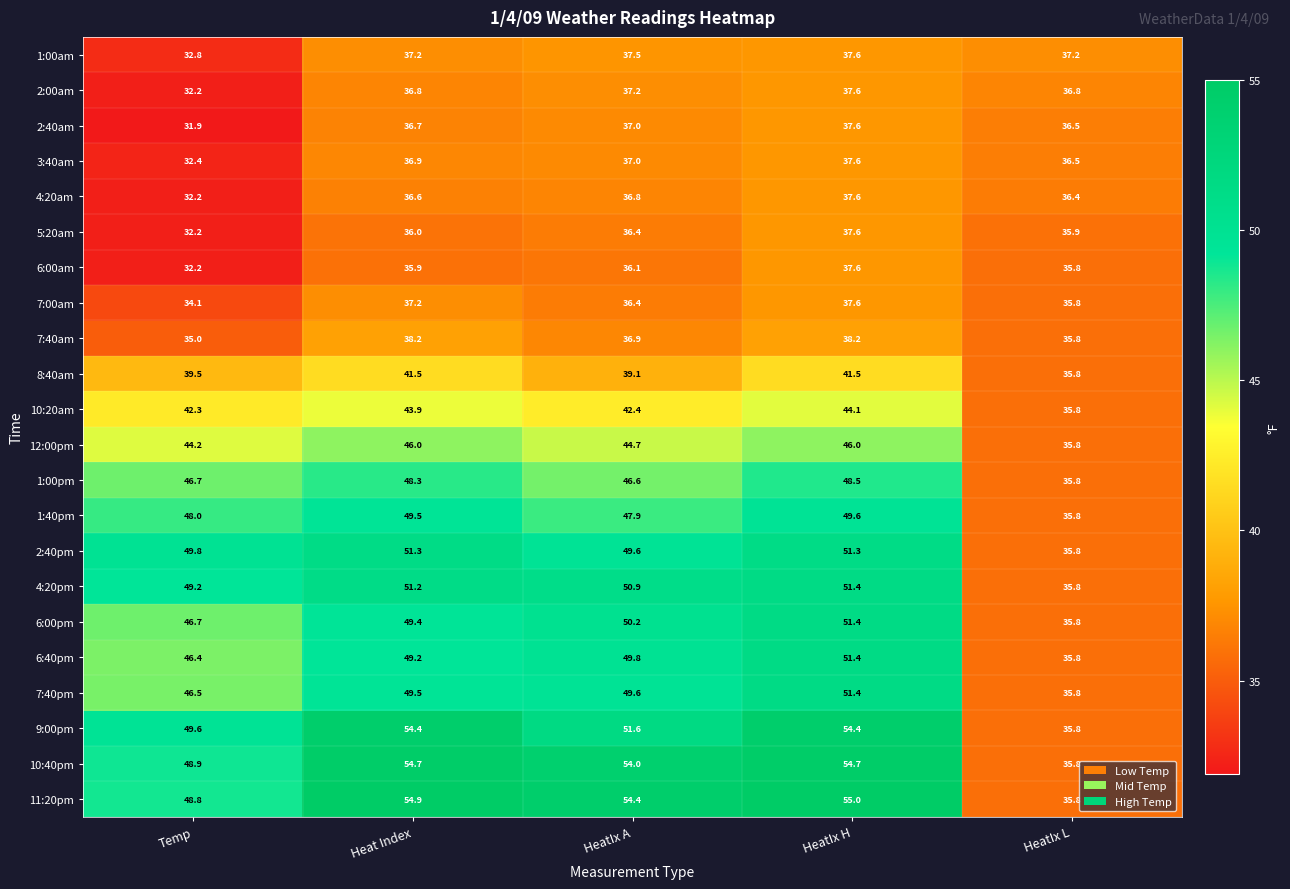

True or false: 7:00am has a value of 65.7 at Heat Index.

False